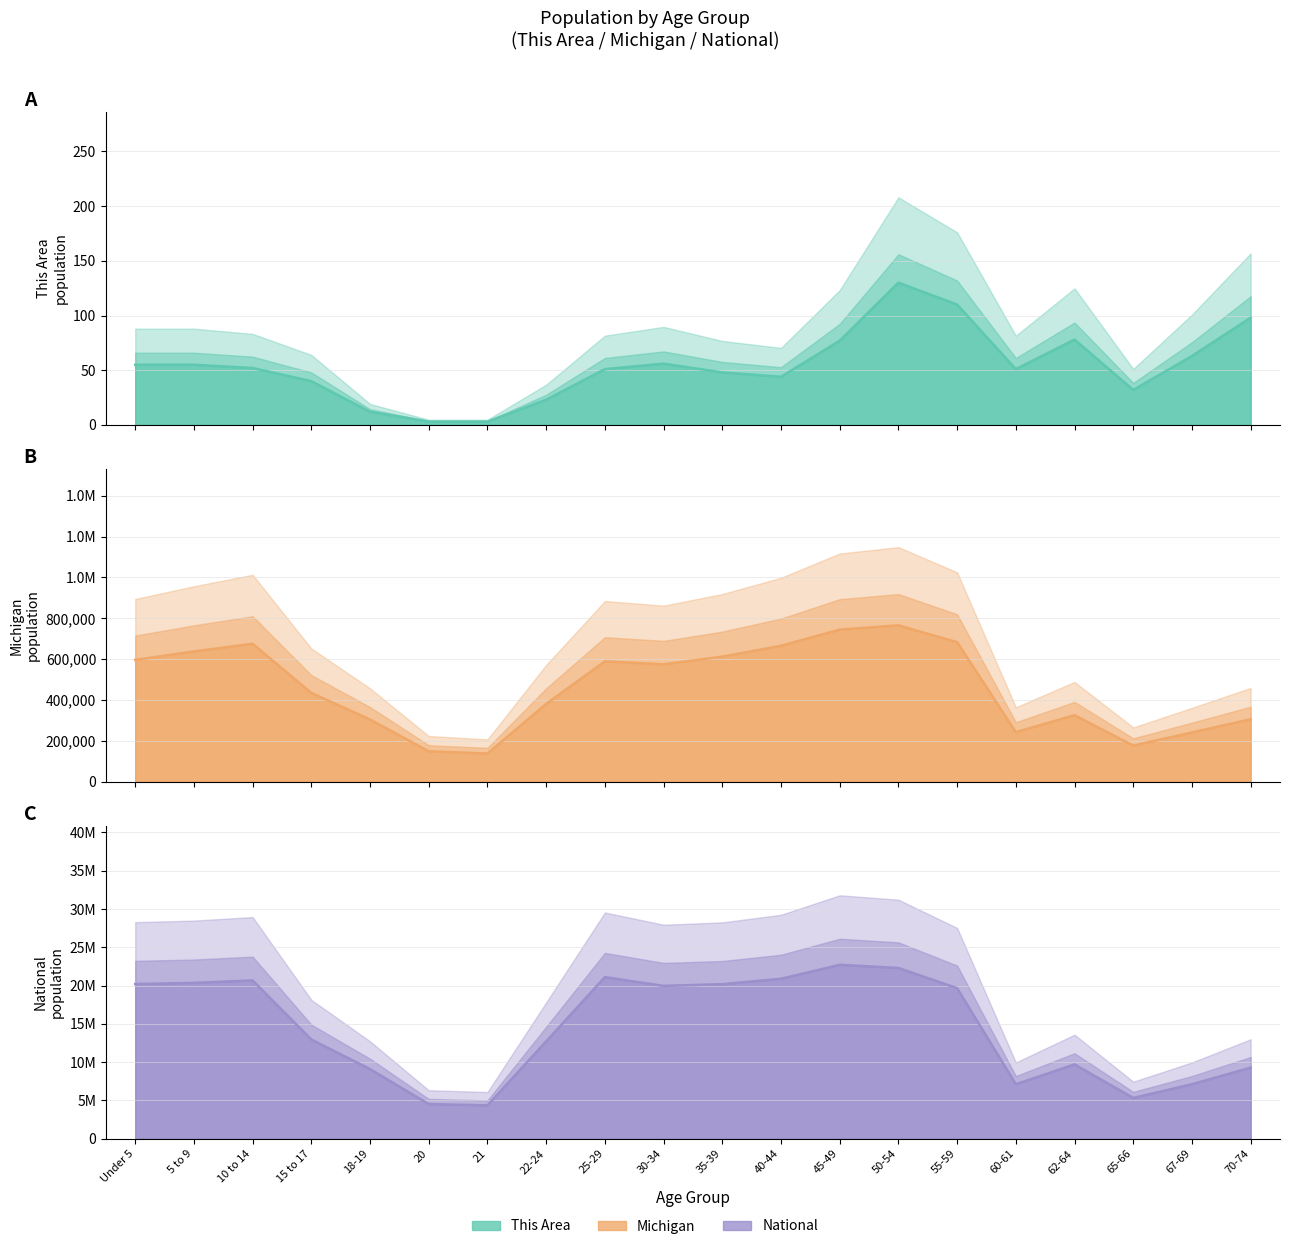

How many lines are shown in the chart?

3